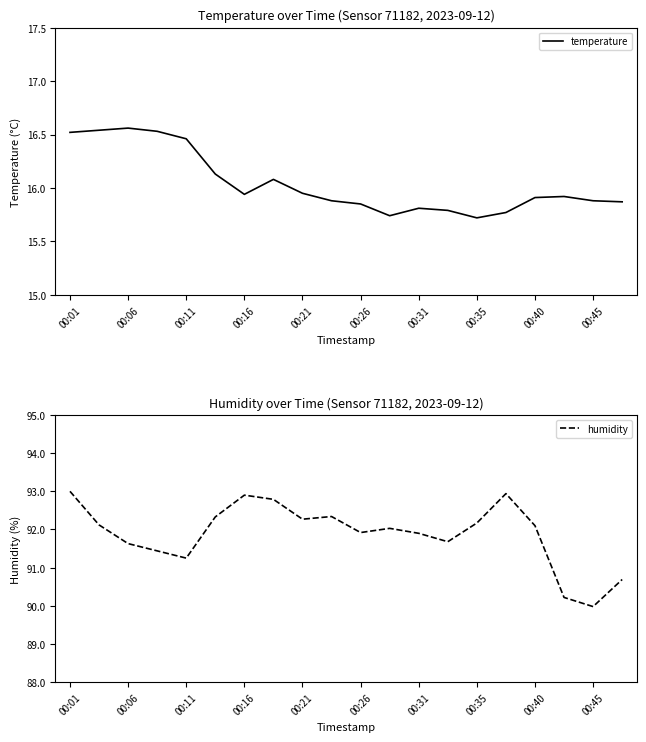

True or false: temperature has a value of 28.7 at 00:21.

False